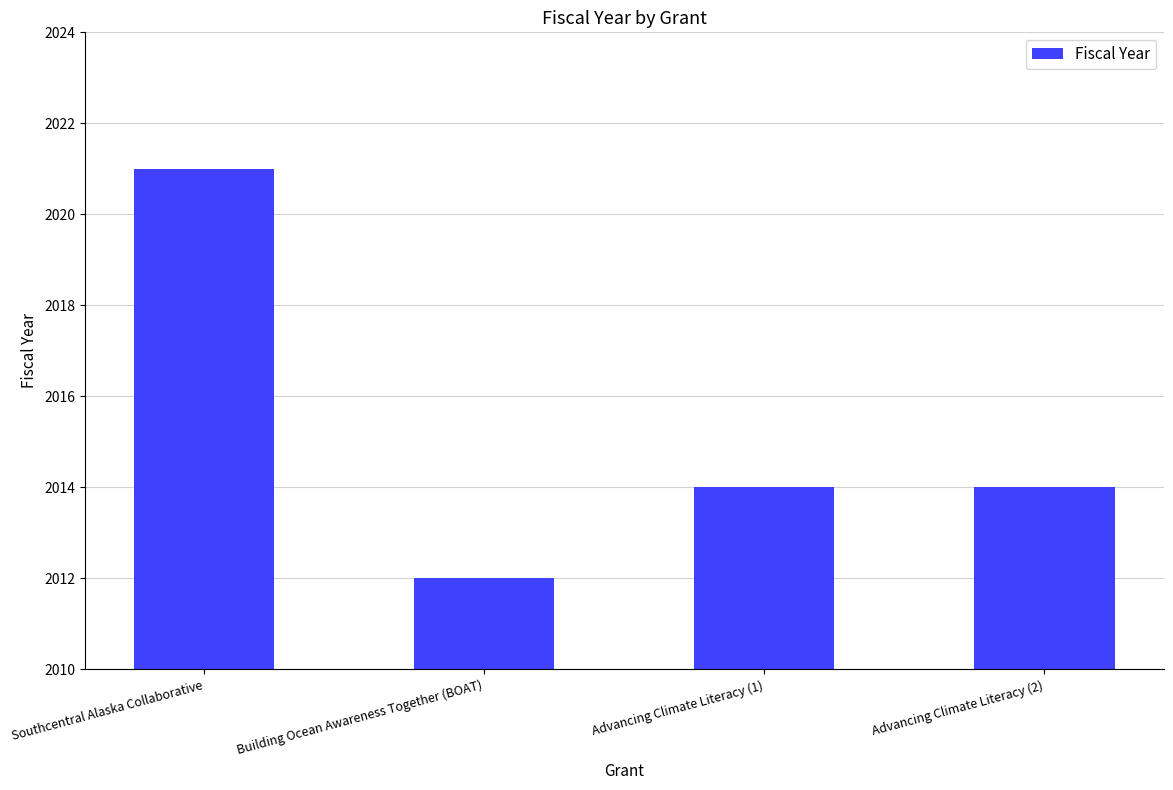

Approximately how many times larger is the value at Building Ocean Awareness Together (BOAT) compared to Southcentral Alaska Collaborative?

1.0